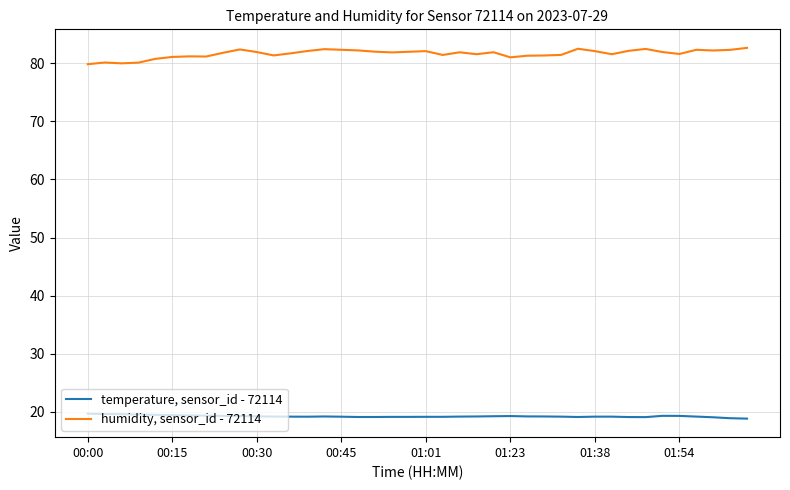

Which series has the largest range (max minus min)?

humidity, sensor_id - 72114